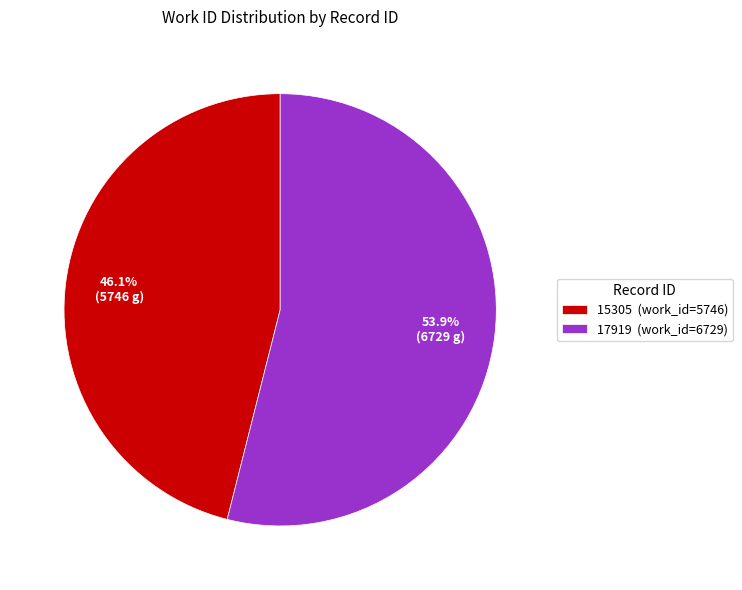

What is the ratio of the value at 15305 to the value at 17919?

0.9